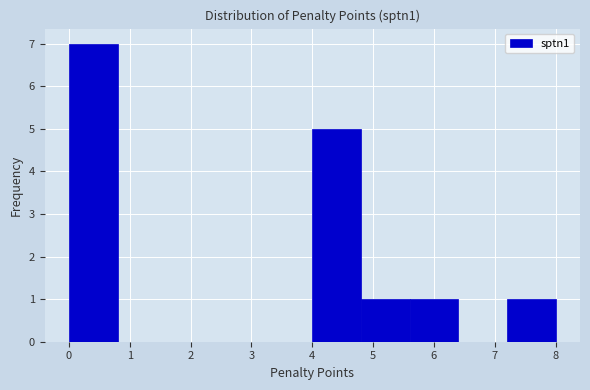

Reading left to right, transcribe this chart: for each bar, give the range it covers on the x-axis and its height. The values are not printed on the chart, so give them approximately, as read against the axis.

0.0 to 0.8: 7
0.8 to 1.6: 0
1.6 to 2.4: 0
2.4 to 3.2: 0
3.2 to 4.0: 0
4.0 to 4.8: 5
4.8 to 5.6: 1
5.6 to 6.4: 1
6.4 to 7.2: 0
7.2 to 8.0: 1